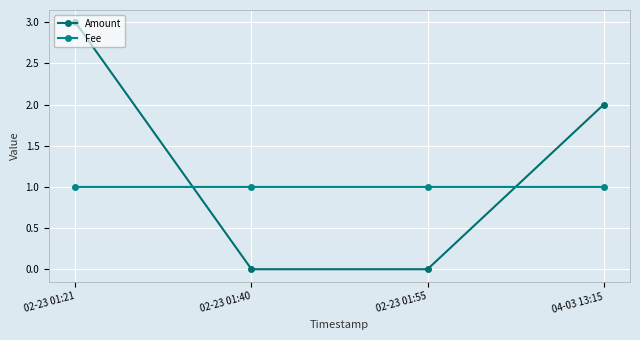

True or false: Amount has a value of 0.0 at 02-23 01:55.

True